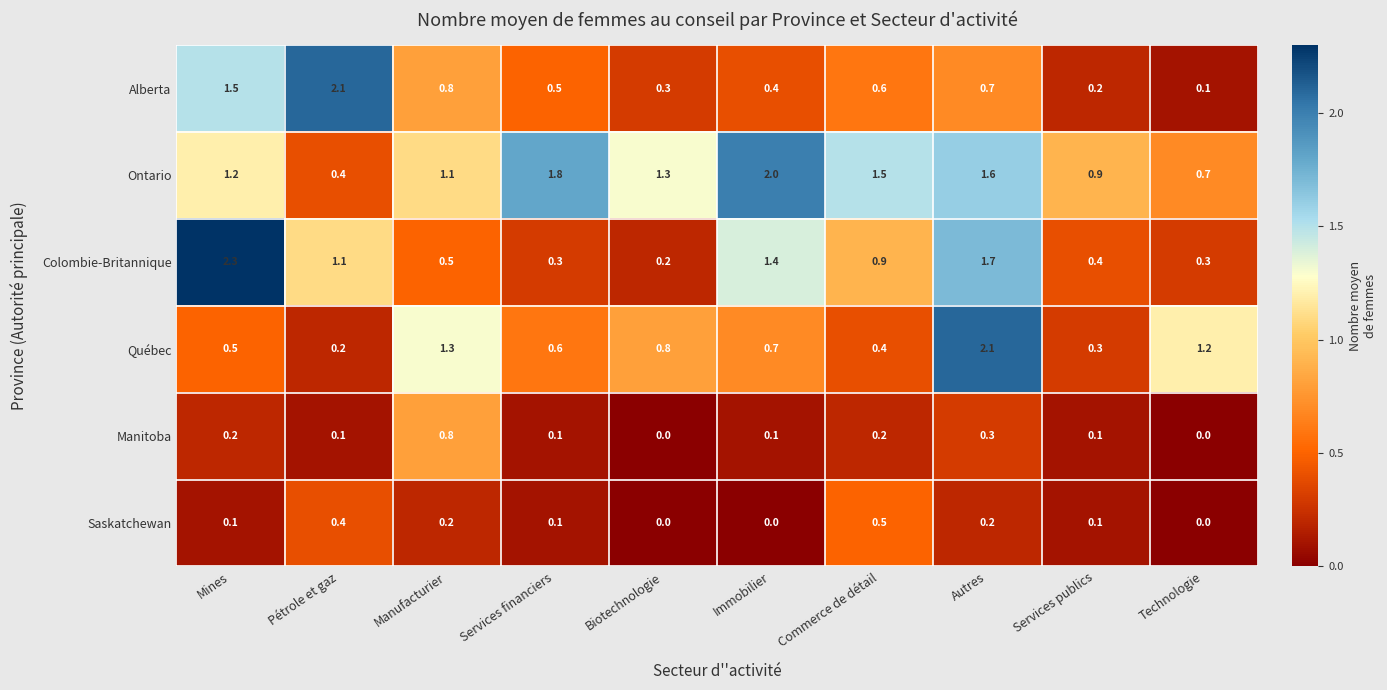

Which series has the widest spread of values?

Colombie-Britannique